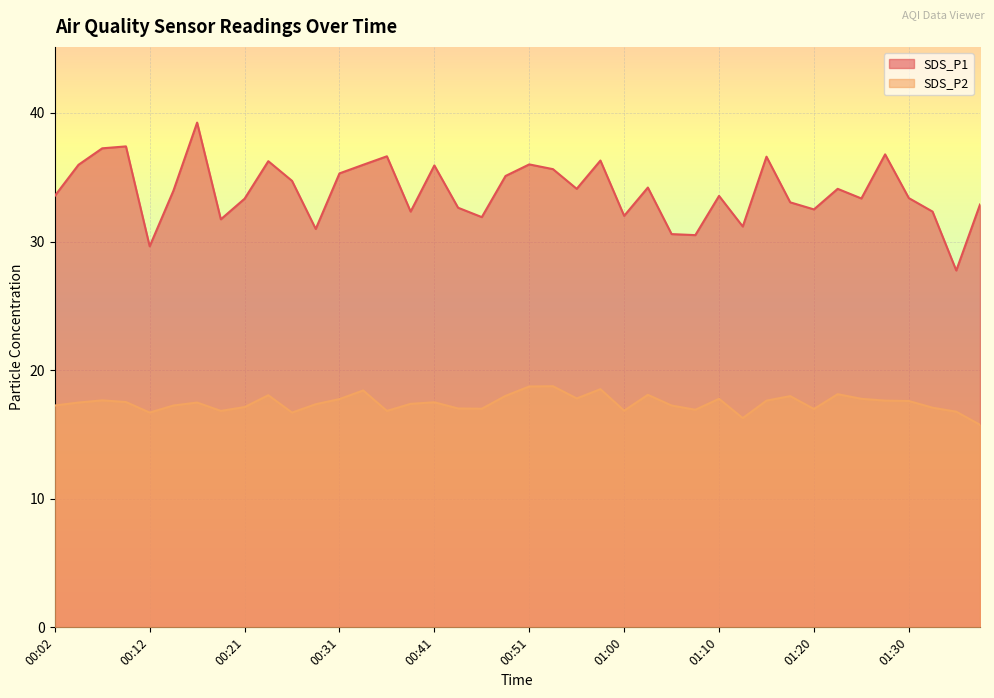

Which has a higher value, 01:25 or 01:13?

01:25